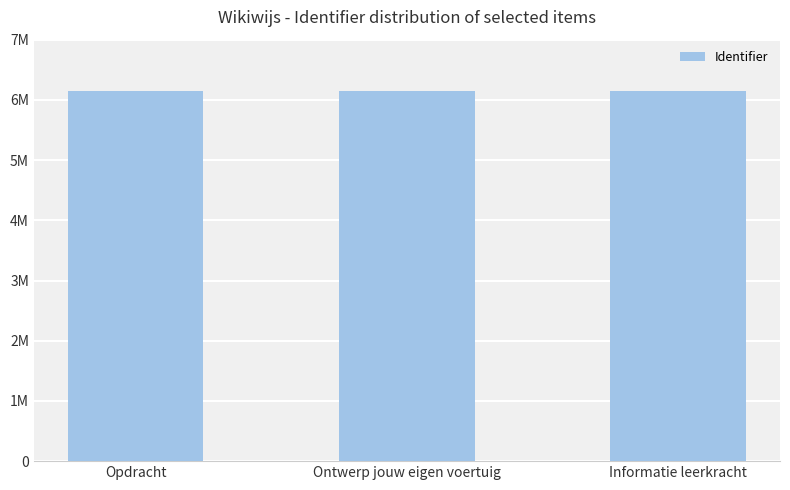

What is the label of the 3rd bar from the right?

Opdracht